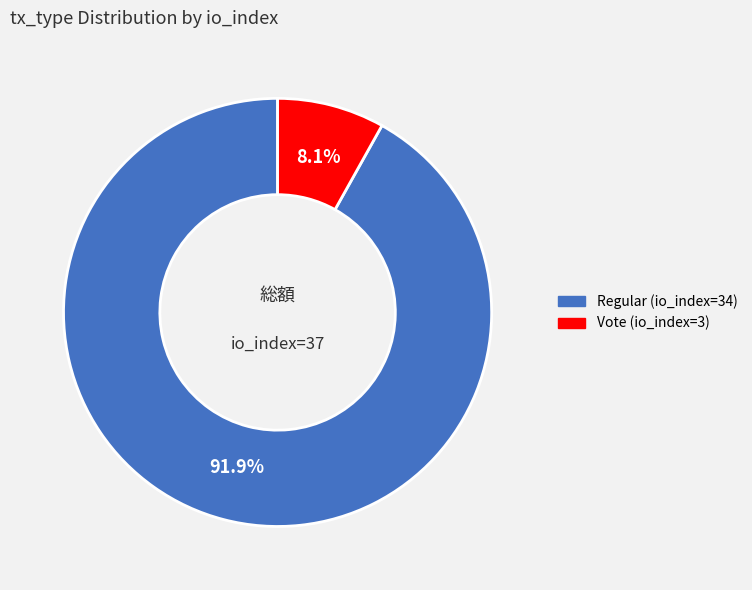

Between Regular (io_index=34) and Vote (io_index=3), which is larger?

Regular (io_index=34)